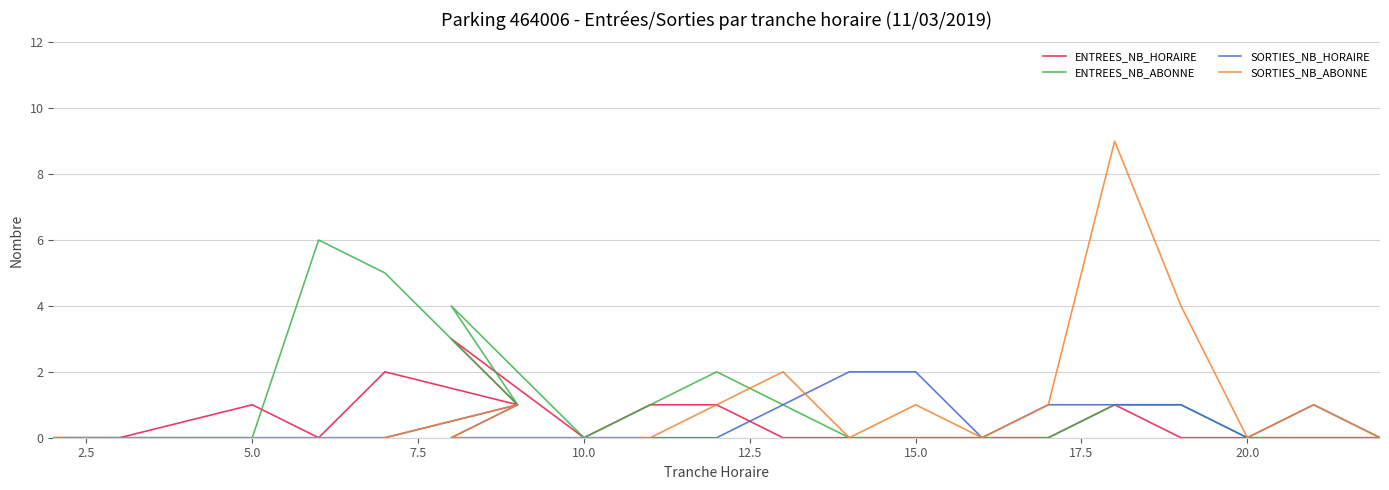

In ENTREES_NB_ABONNE, how many points are higher than both neighbors (excluding endpoints)?

3